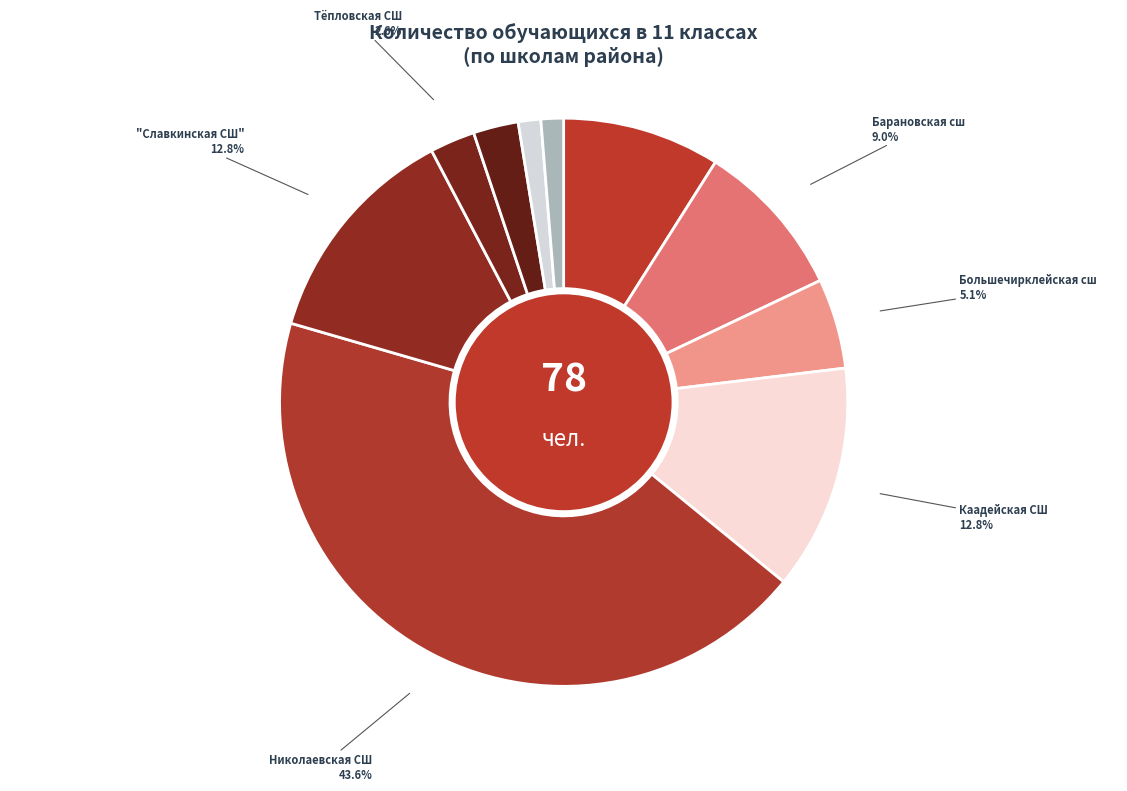

Is there a majority slice in this chart?

No